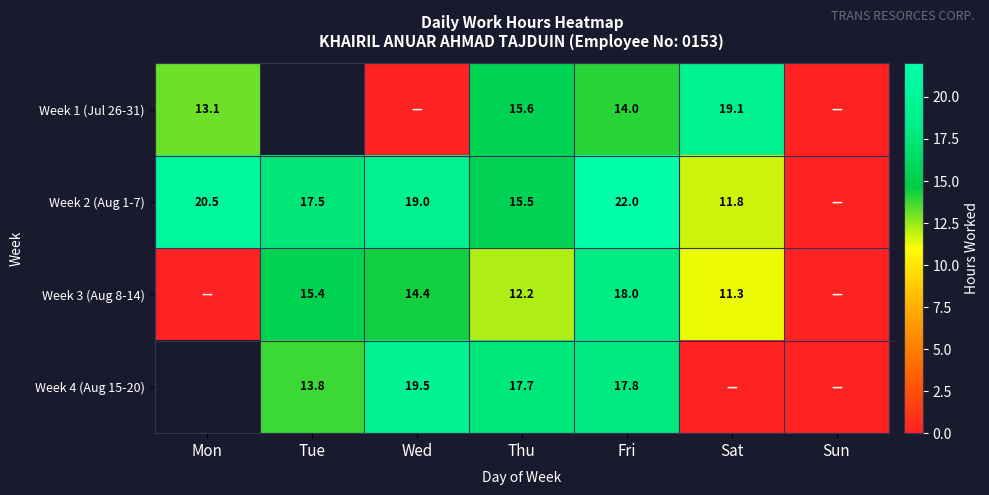

Which has a higher value, Sun or Thu?

Thu